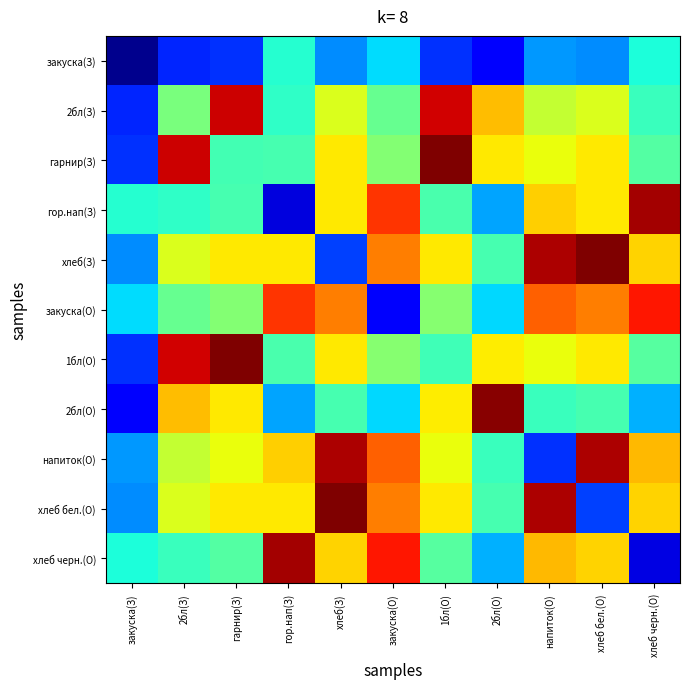

Rank the series by their maximum value, from lowest to highest.

закуска(З), закуска(О), 2бл(З), напиток(О), гор.нап(З), хлеб черн.(О), 2бл(О), гарнир(З), 1бл(О), хлеб(З), хлеб бел.(О)